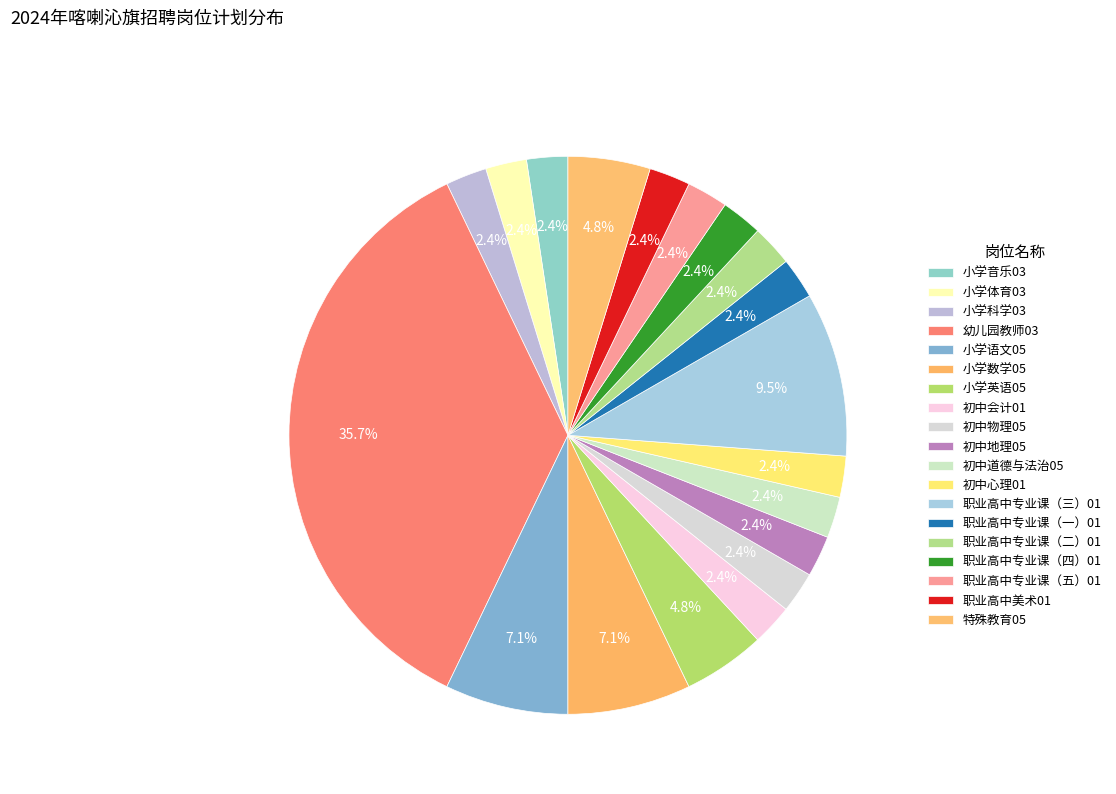

Which category has the smallest portion of the pie?

小学音乐03